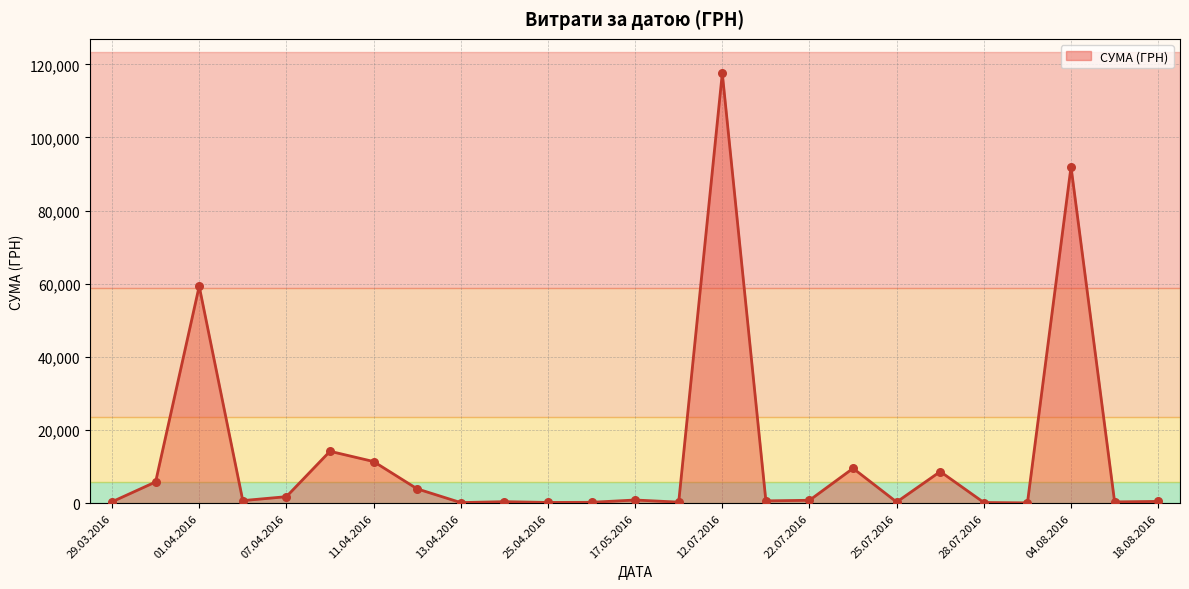

What is the difference between the maximum and minimum values?

117471.0